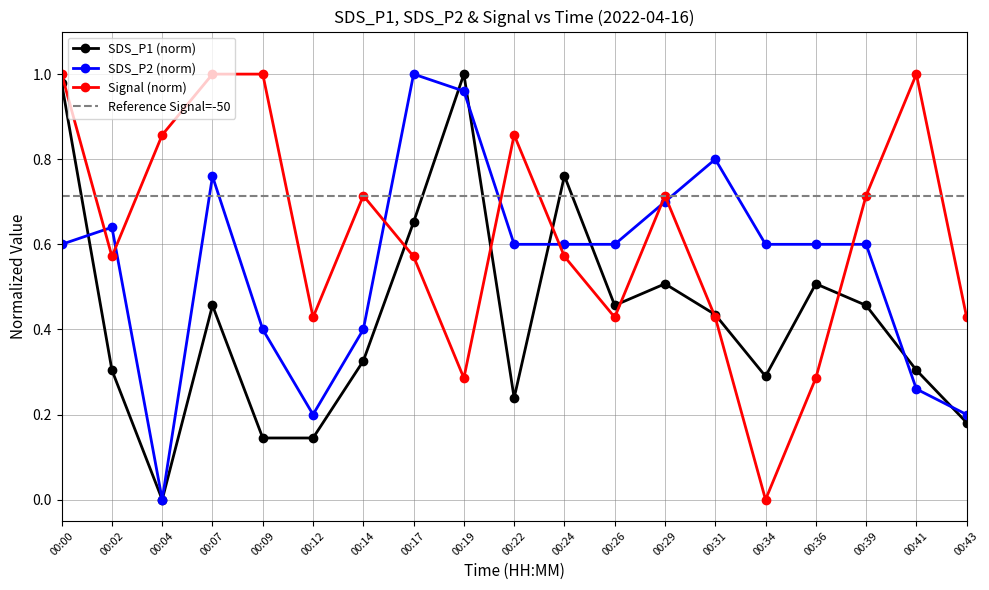

At which category does SDS_P1 reach its first local valley?

00:04